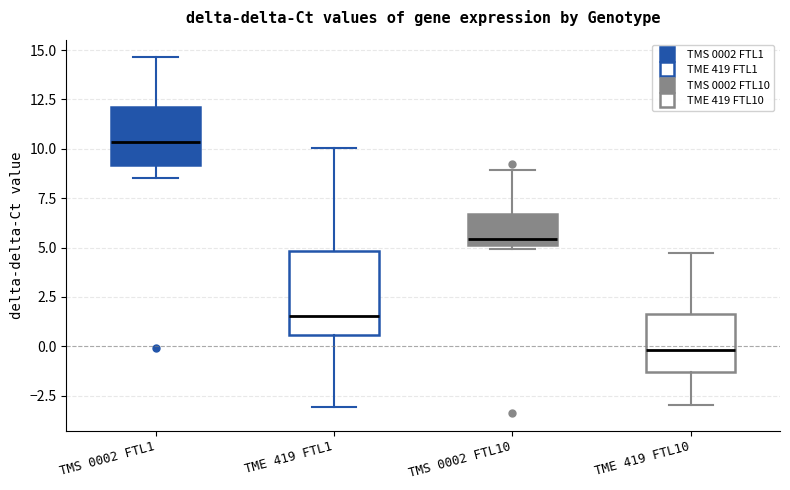

Comparing the boxes themselves (not the whiskers), which one is the tallest?

TME 419 FTL1